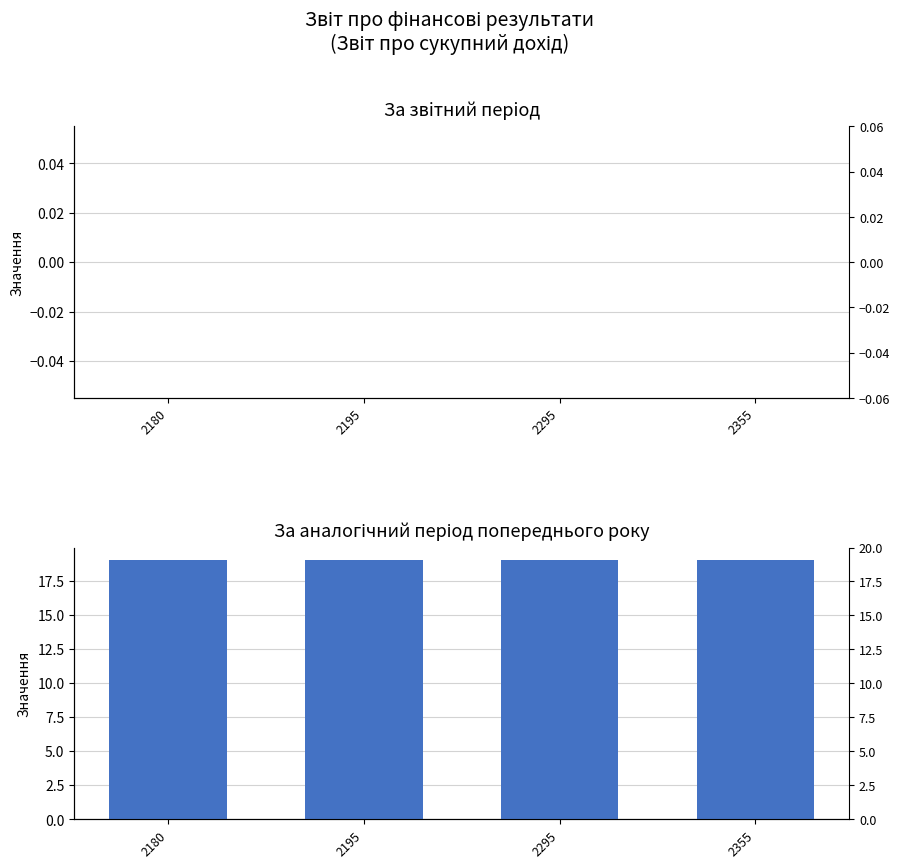

True or false: За аналогічний період попереднього року has a value of 34 at 2195.

False